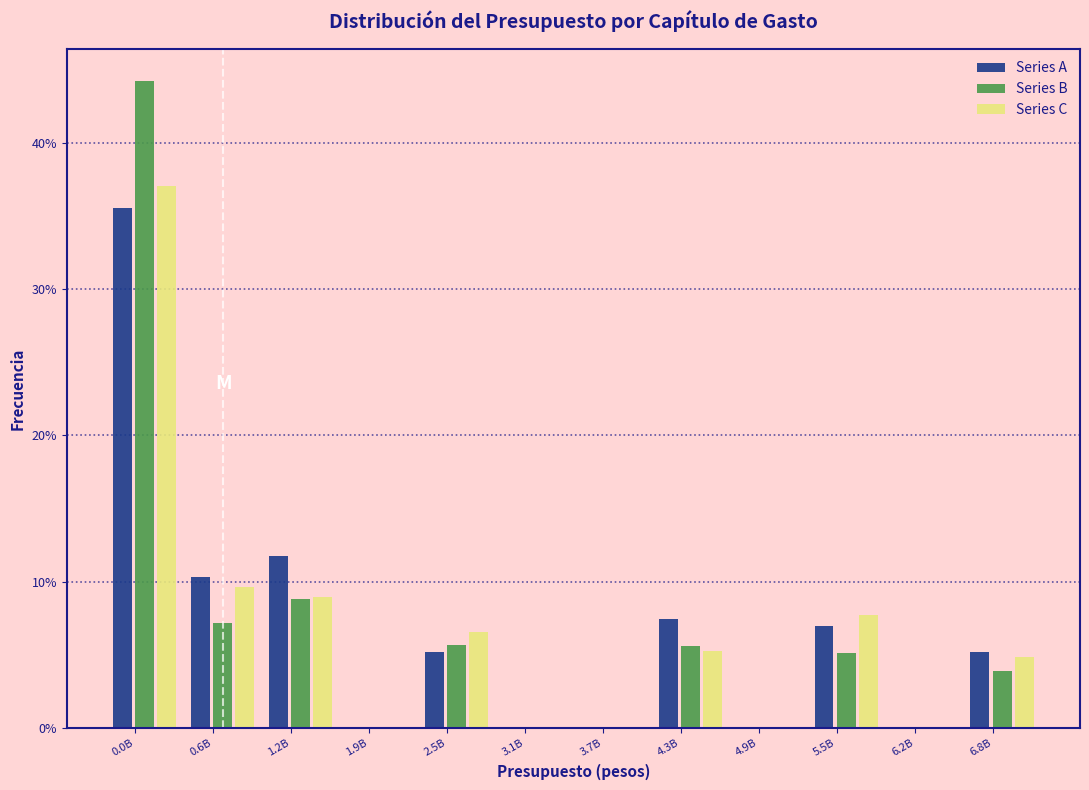

What is the sum of the Series A values at 1.2B and 3.7B?

11.7